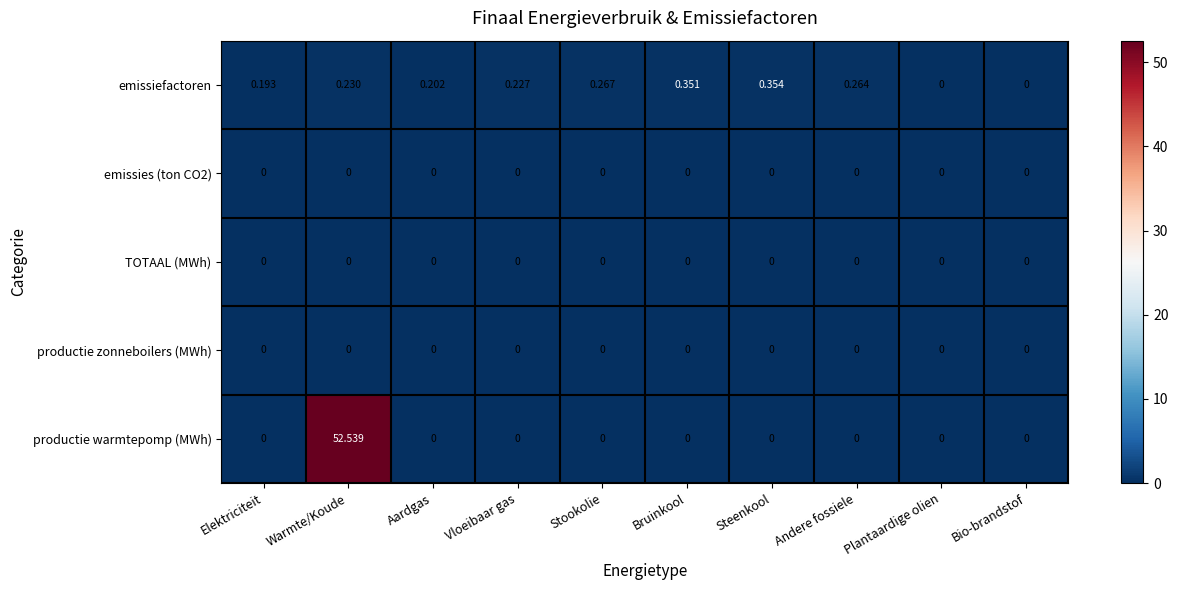

Which category has the highest value across all series?

Warmte/Koude